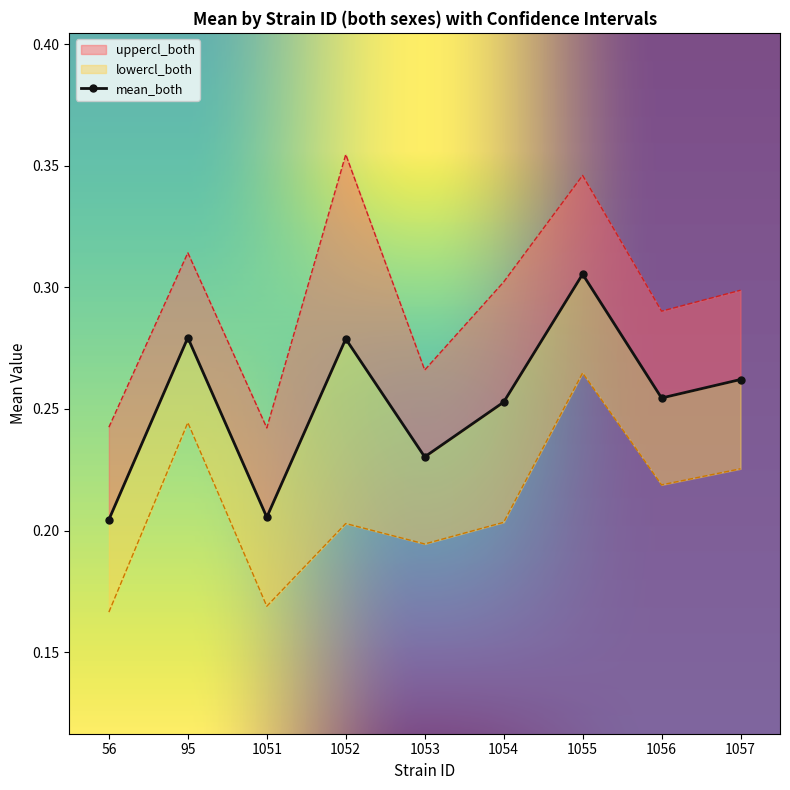

What value does the mean_both series have at 1056?

0.3